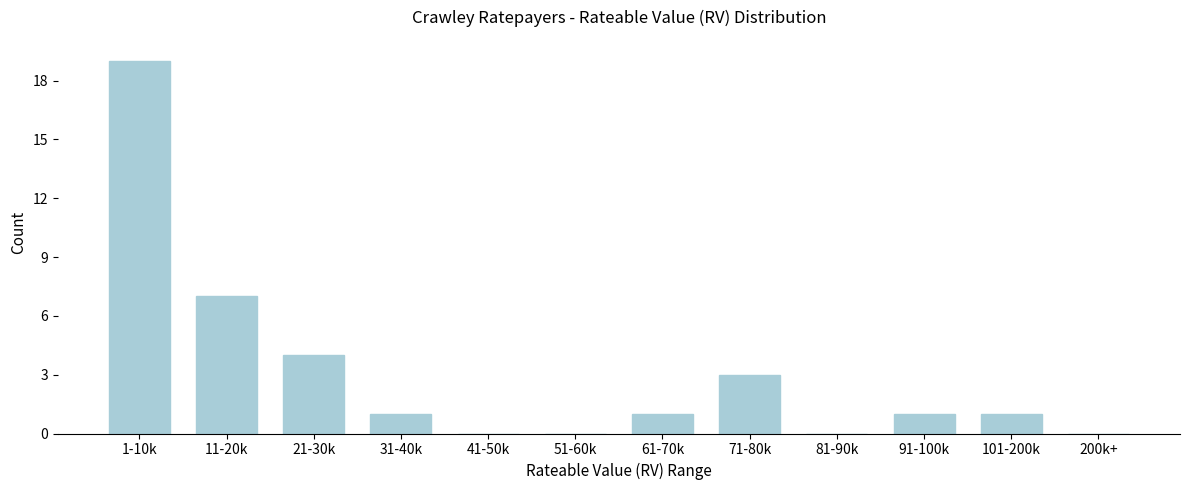

Reading left to right, transcribe all the data shown in this chart.

1-10k=19	11-20k=7	21-30k=4	31-40k=1	41-50k=0	51-60k=0	61-70k=1	71-80k=3	81-90k=0	91-100k=1	101-200k=1	200k+=0